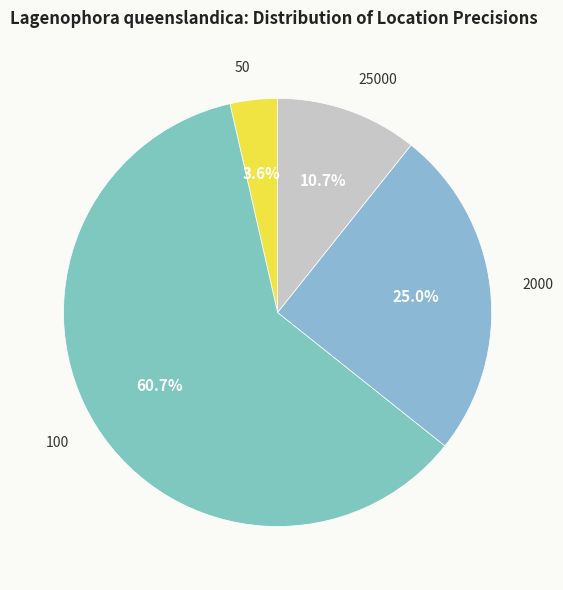

Rank the categories by value from lowest to highest.

50, 25000, 2000, 100